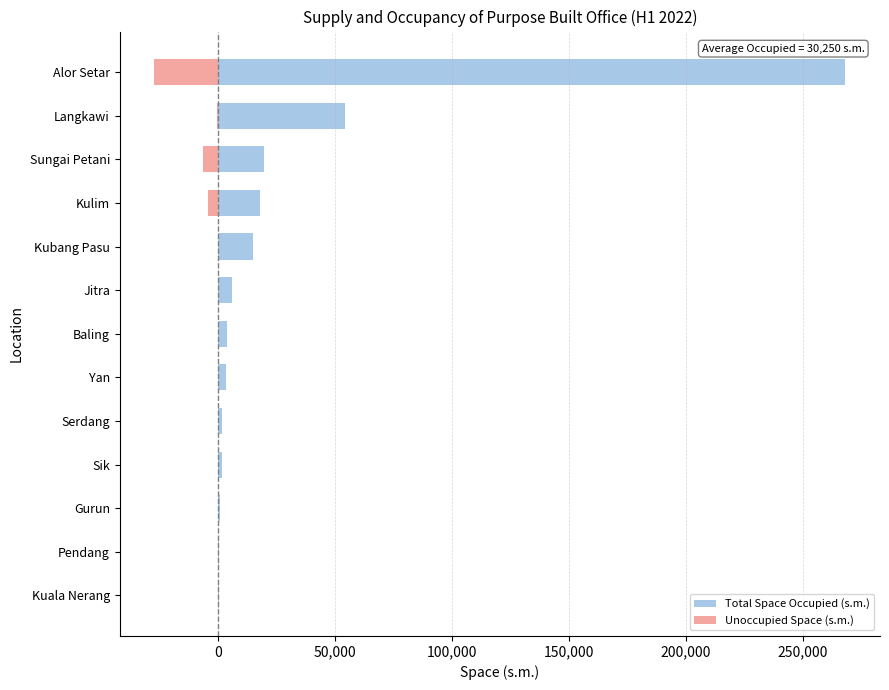

Between Jitra and Pendang, which is larger?

Jitra